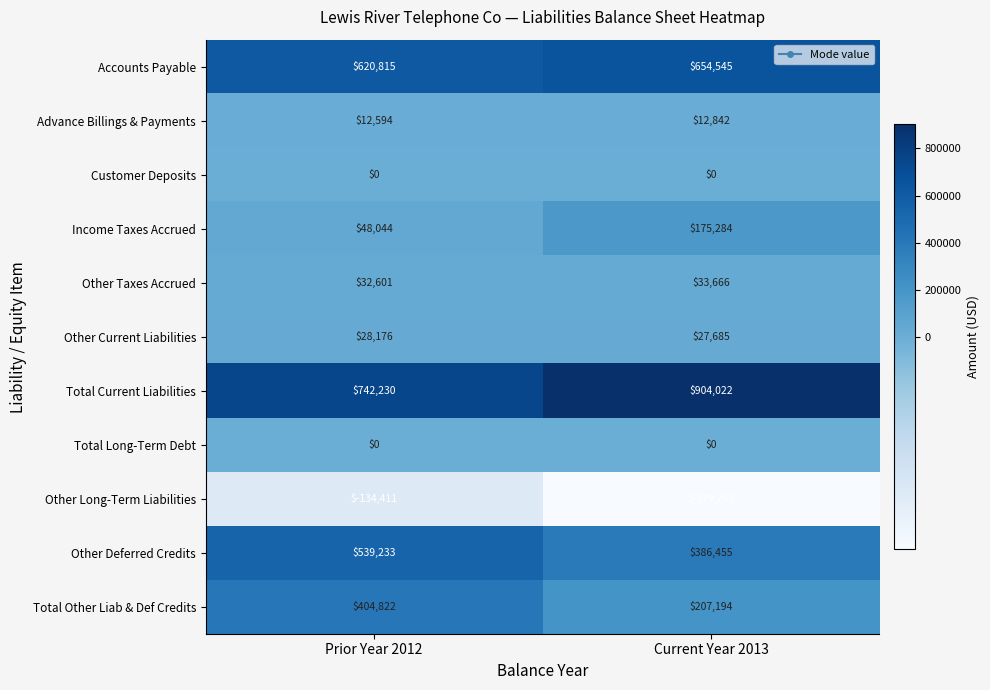

What is the total value across all series at Current Year 2013?

2222431